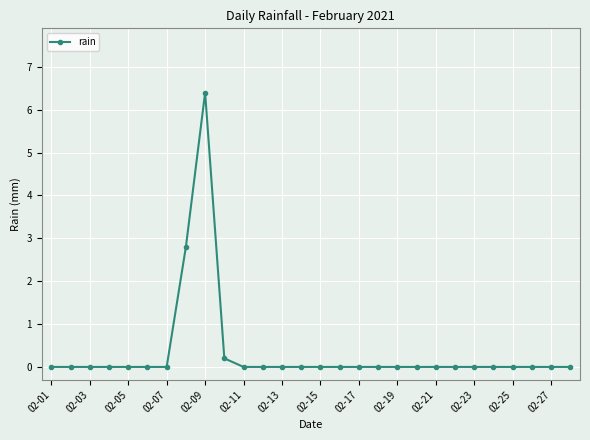

How many distinct data groups are displayed?

1